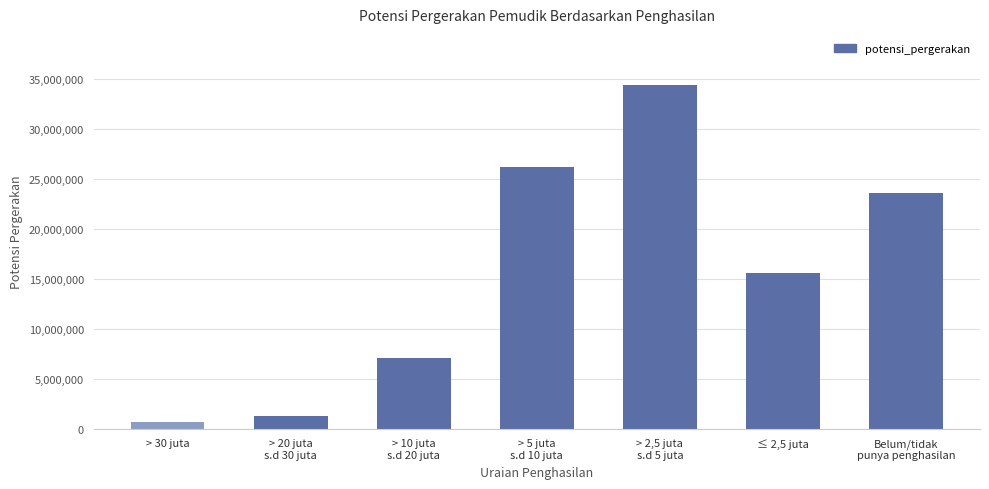

Count the number of data series in this chart.

1